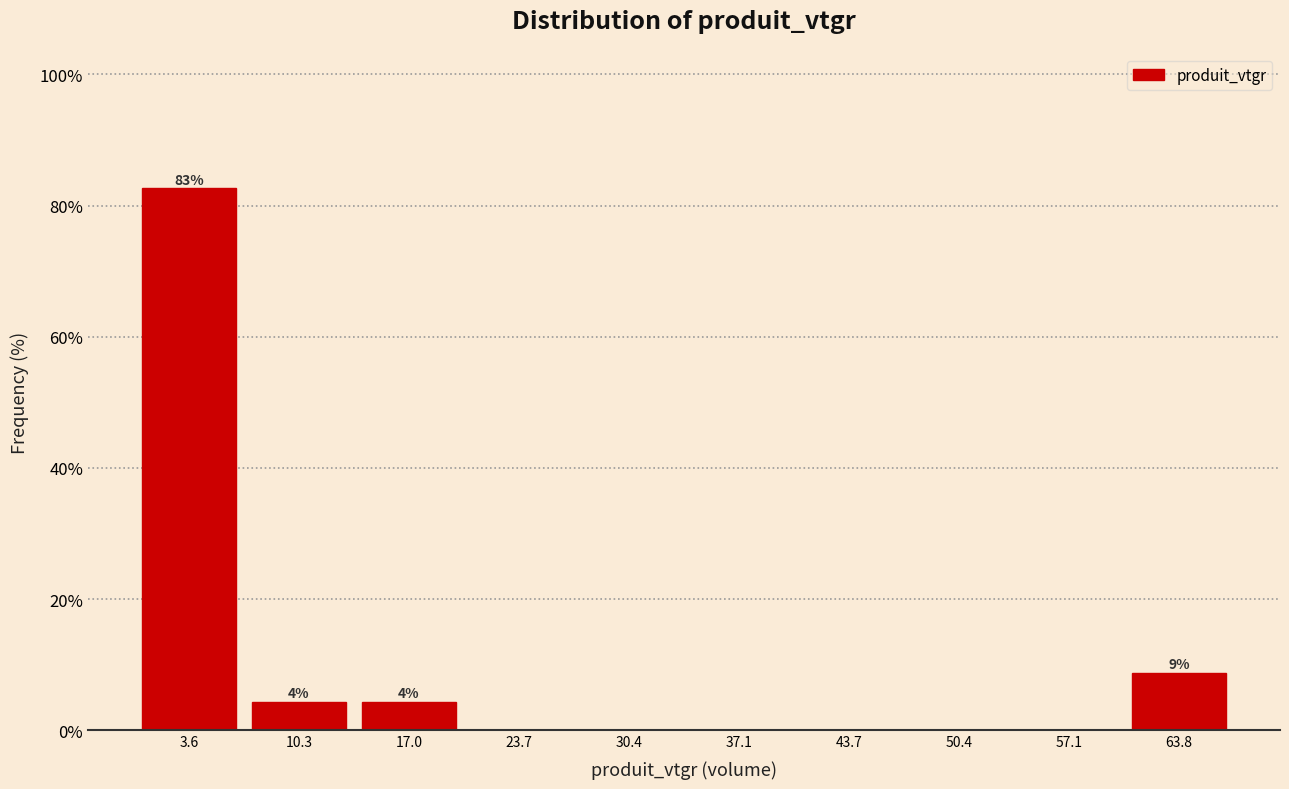

Which range on the x-axis has the tallest bar?

0 to 7